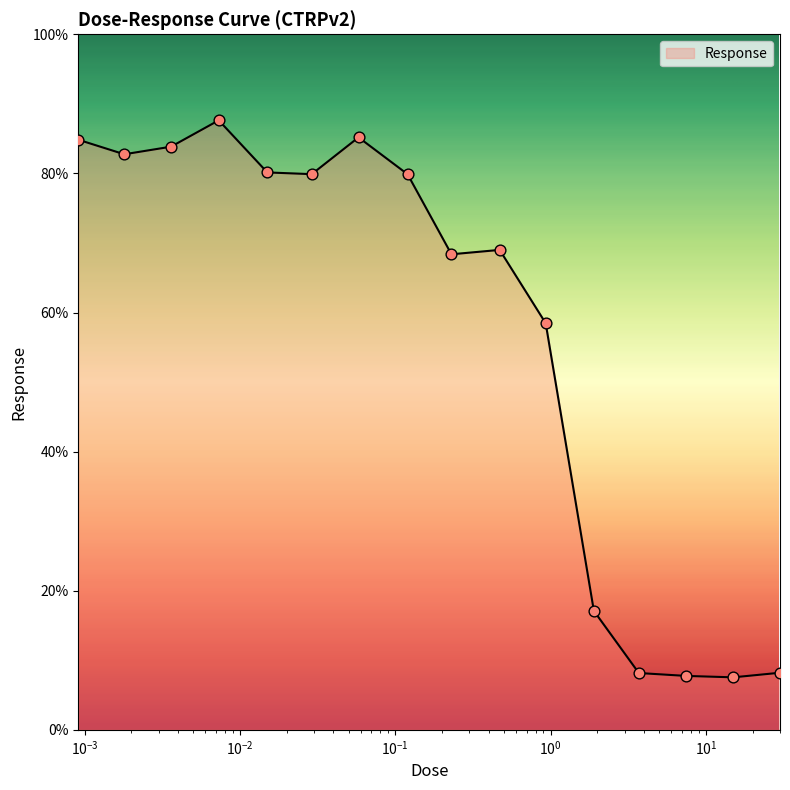

What is the smallest value displayed?

7.5